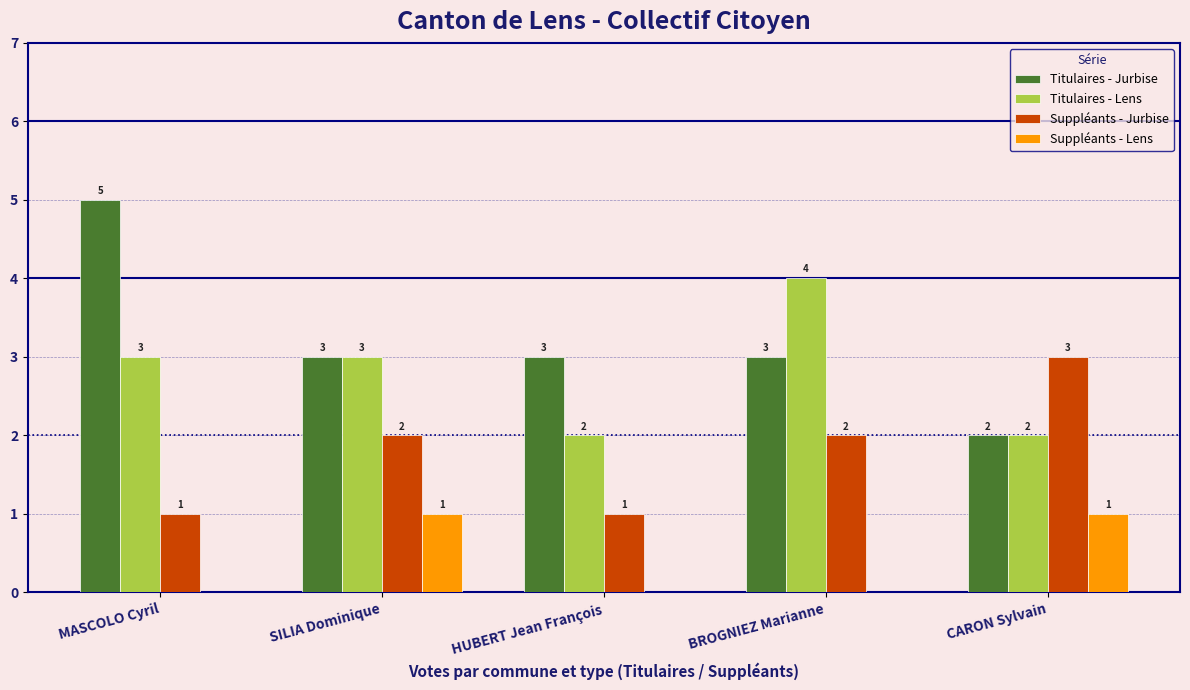

Count the Suppléants - Lens values in the range 0 to 1.

5